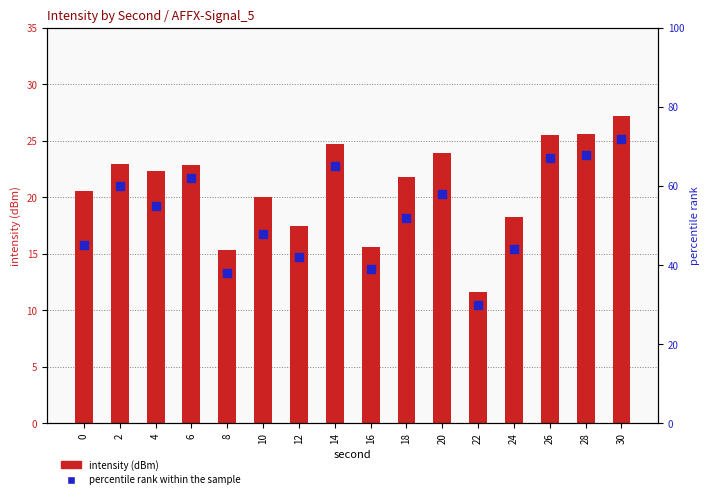

At which category is the sum across all series the highest?

30